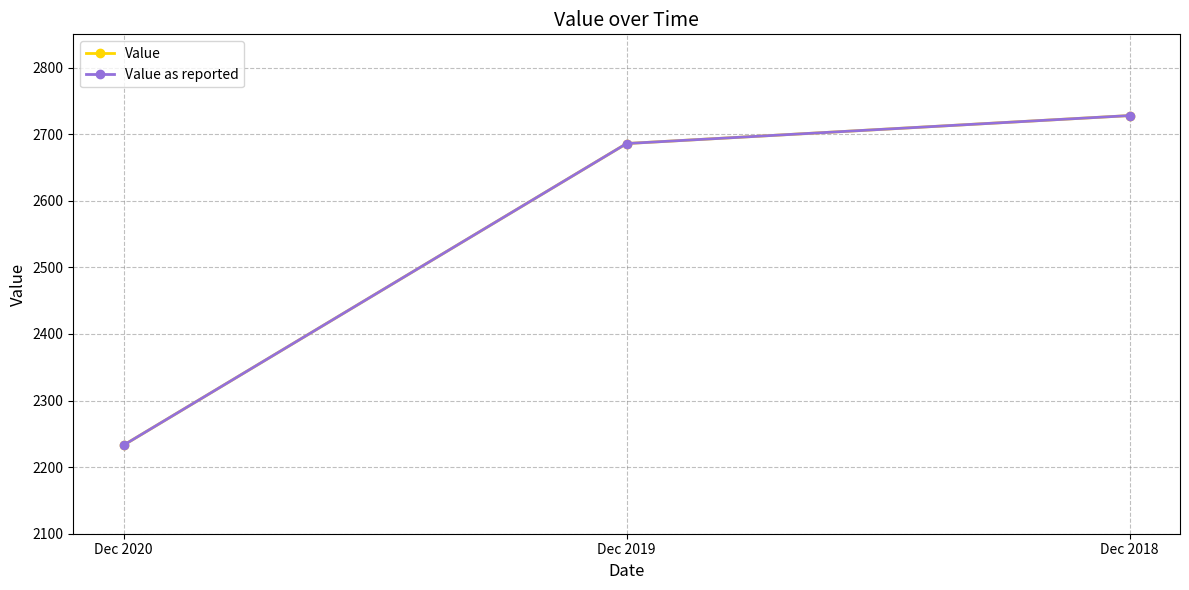

How many values in the Value as reported series are below 2686?

1